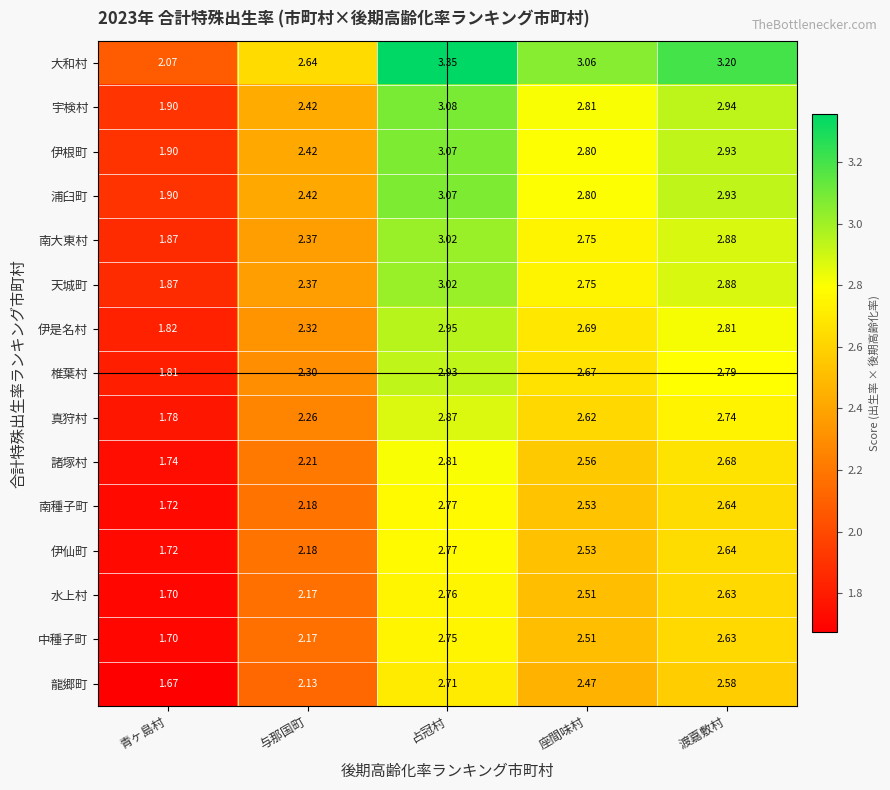

Count the number of data series in this chart.

15